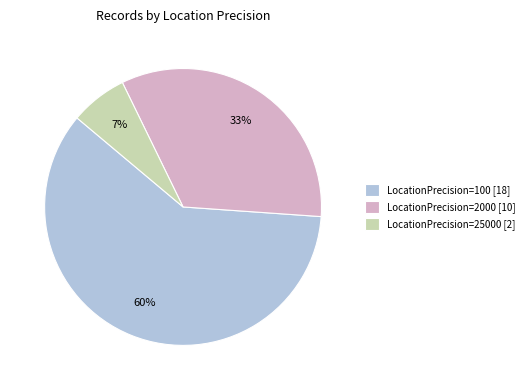

Is the sum of LocationPrecision=25000 [2] and LocationPrecision=100 [18] greater than half?

Yes